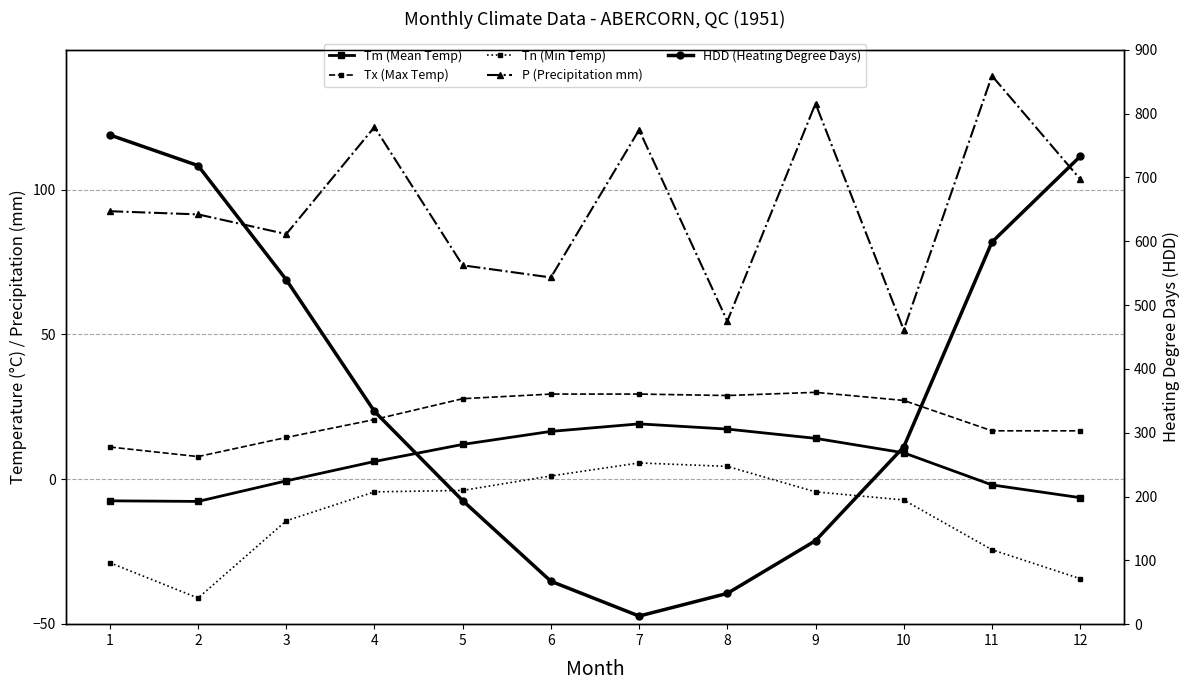

In Tx (Max Temp), how many points are higher than both neighbors (excluding endpoints)?

1